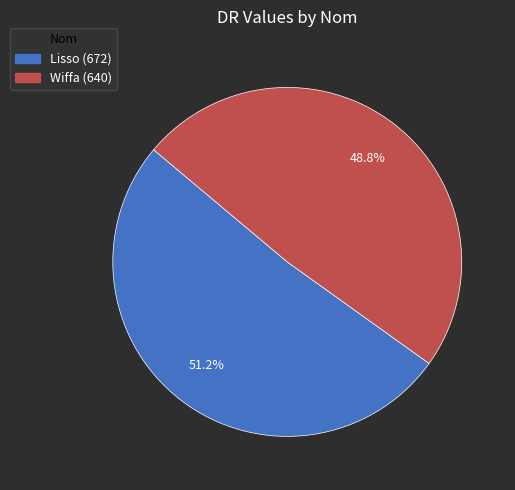

Count the number of slices in the pie.

2